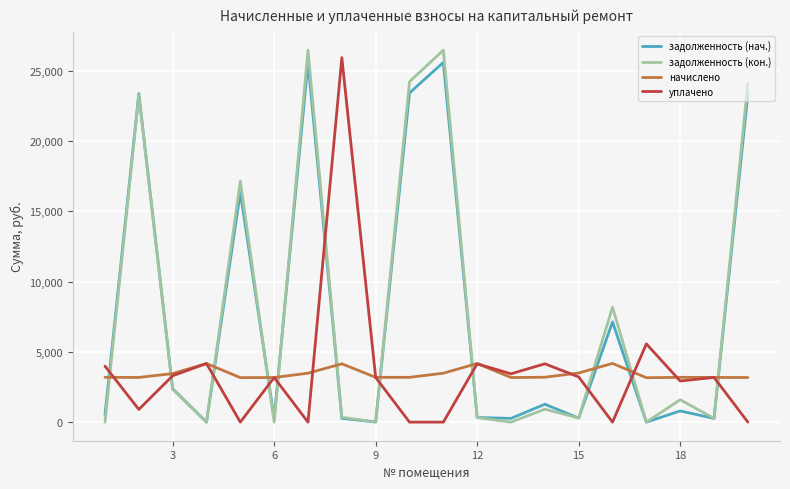

What is the maximum value for задолженность (нач.)?

25591.1